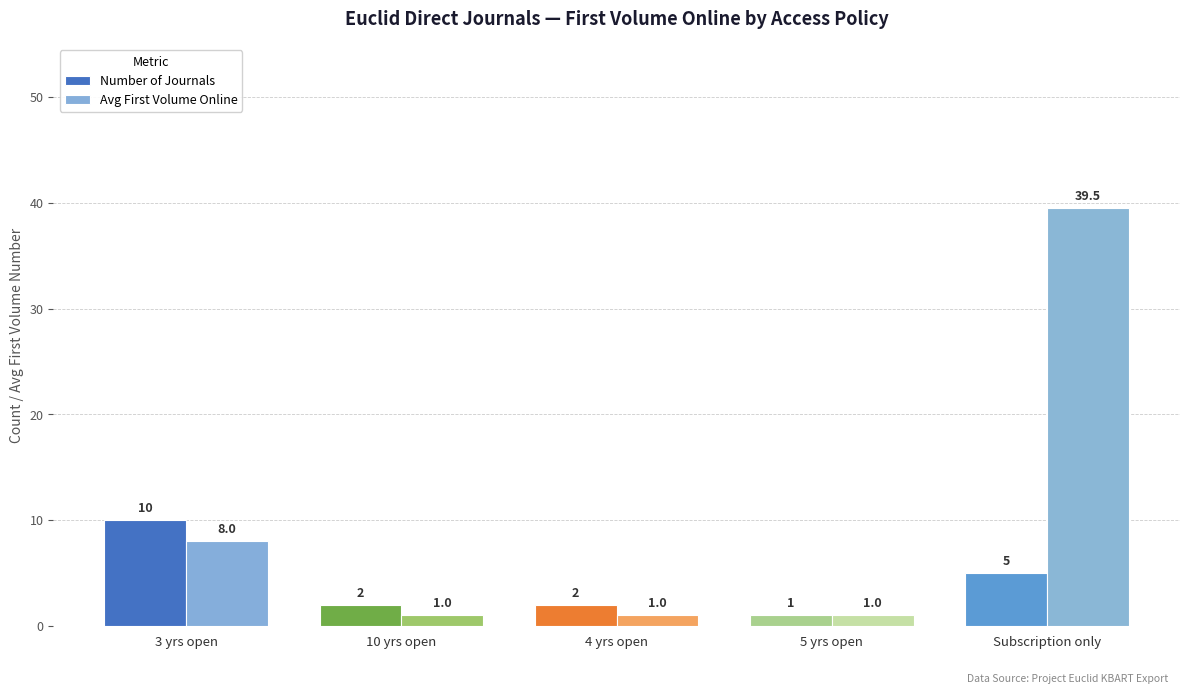

Rank the series by their maximum value, from lowest to highest.

Number of Journals, Avg First Volume Online